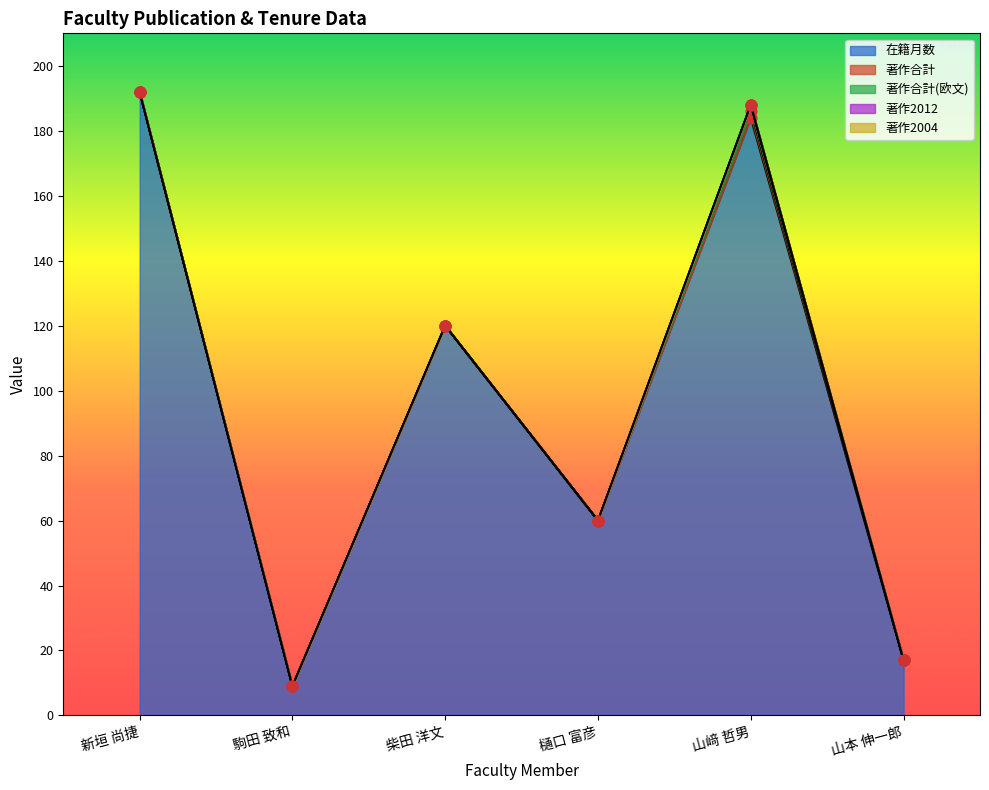

Which series contains the lowest Y value?

著作合計